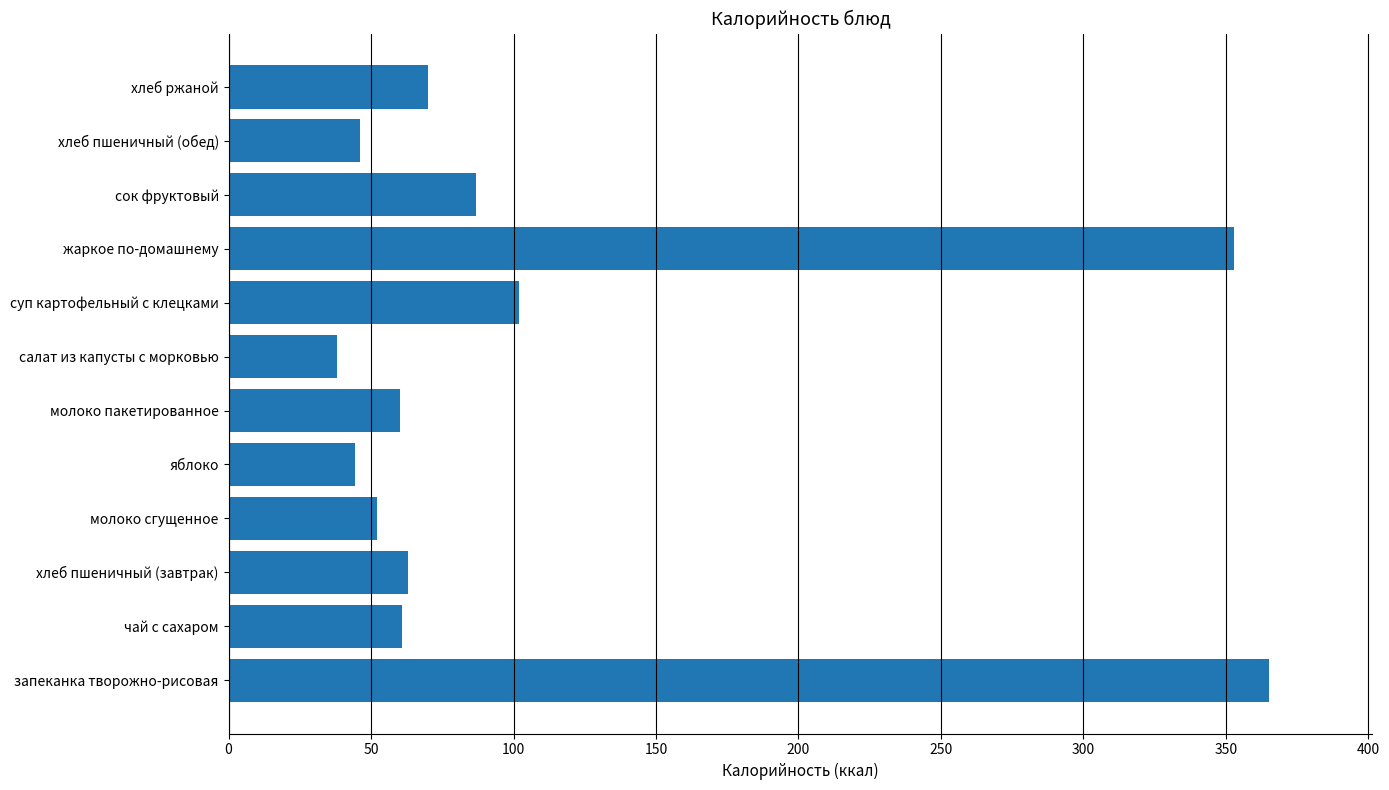

Is it true that the value at хлеб ржаной is 70.0?

True